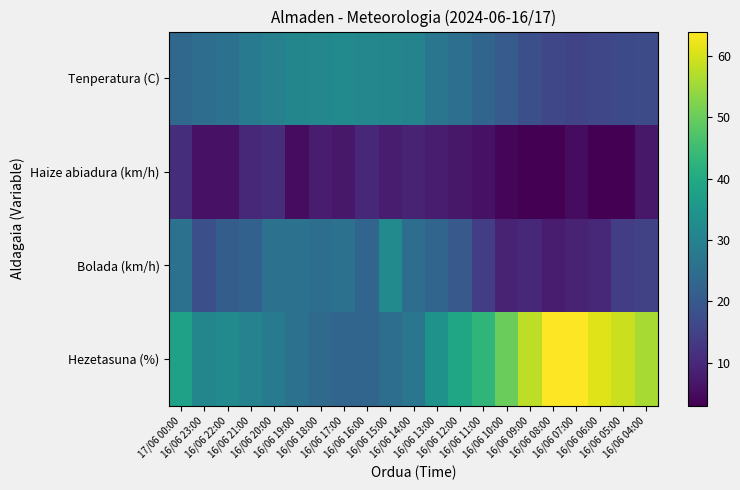

List the series in order of their overall mean, highest first.

Hezetasuna (%), Tenperatura (C), Bolada (km/h), Haize abiadura (km/h)